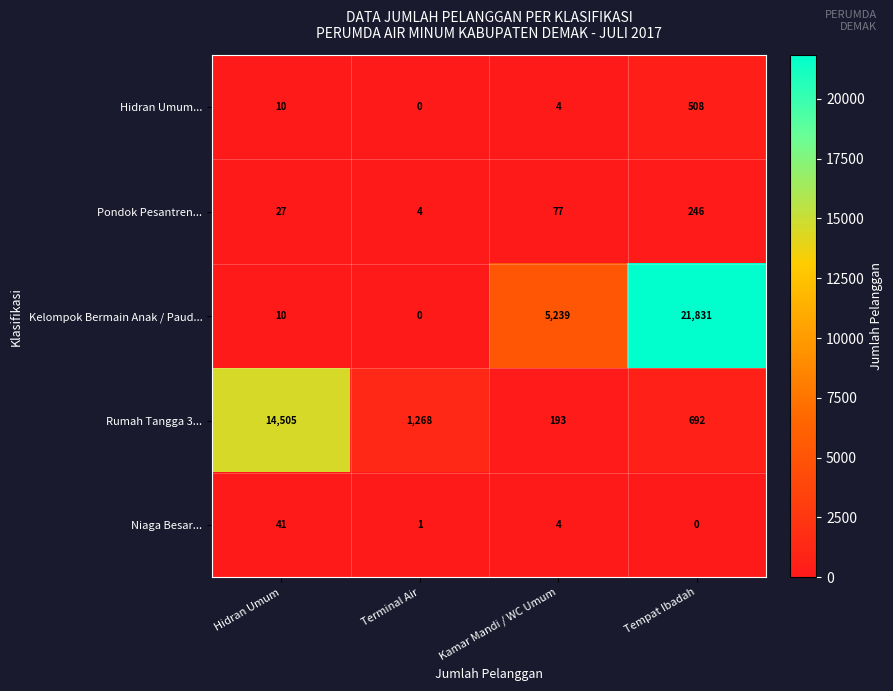

Reading right to left, what are all the values shown in this chart?

Hidran Umum...: 508	4	0	10
Pondok Pesantren...: 246	77	4	27
Kelompok Bermain Anak / Paud...: 21831	5239	0	10
Rumah Tangga 3...: 692	193	1268	14505
Niaga Besar...: 0	4	1	41